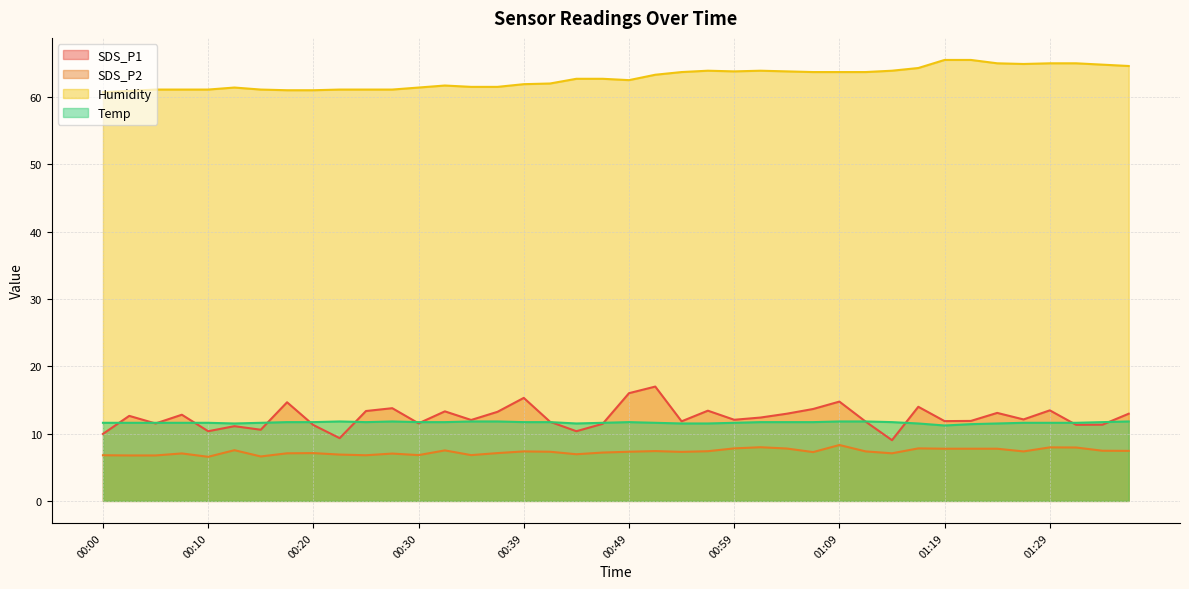

True or false: SDS_P1 has a value of 11.5 at 00:30.

True